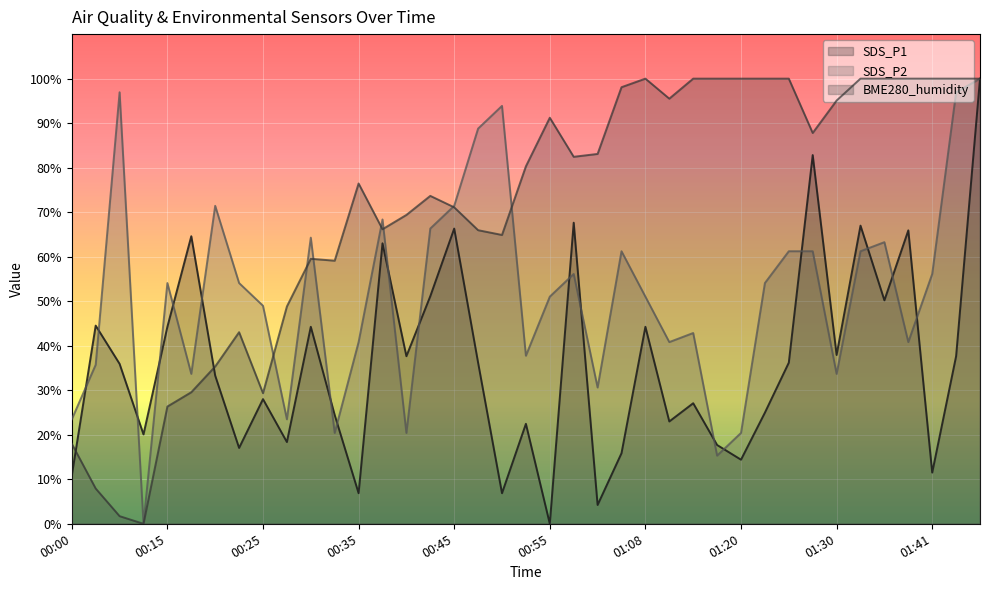

At which category is the sum across all series the highest?

01:46